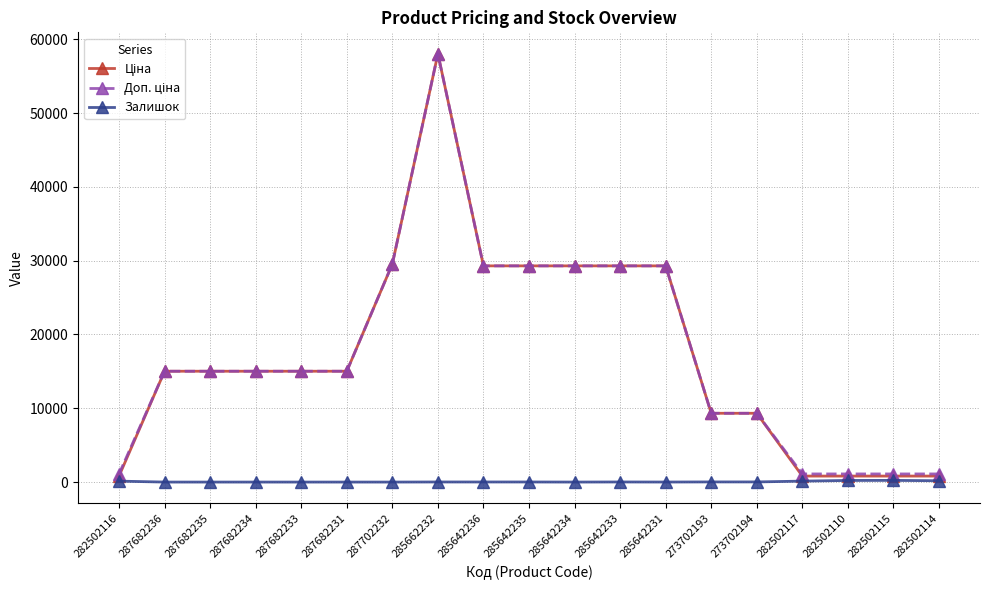

True or false: Залишок has a value of 0.0 at 287682234.

True